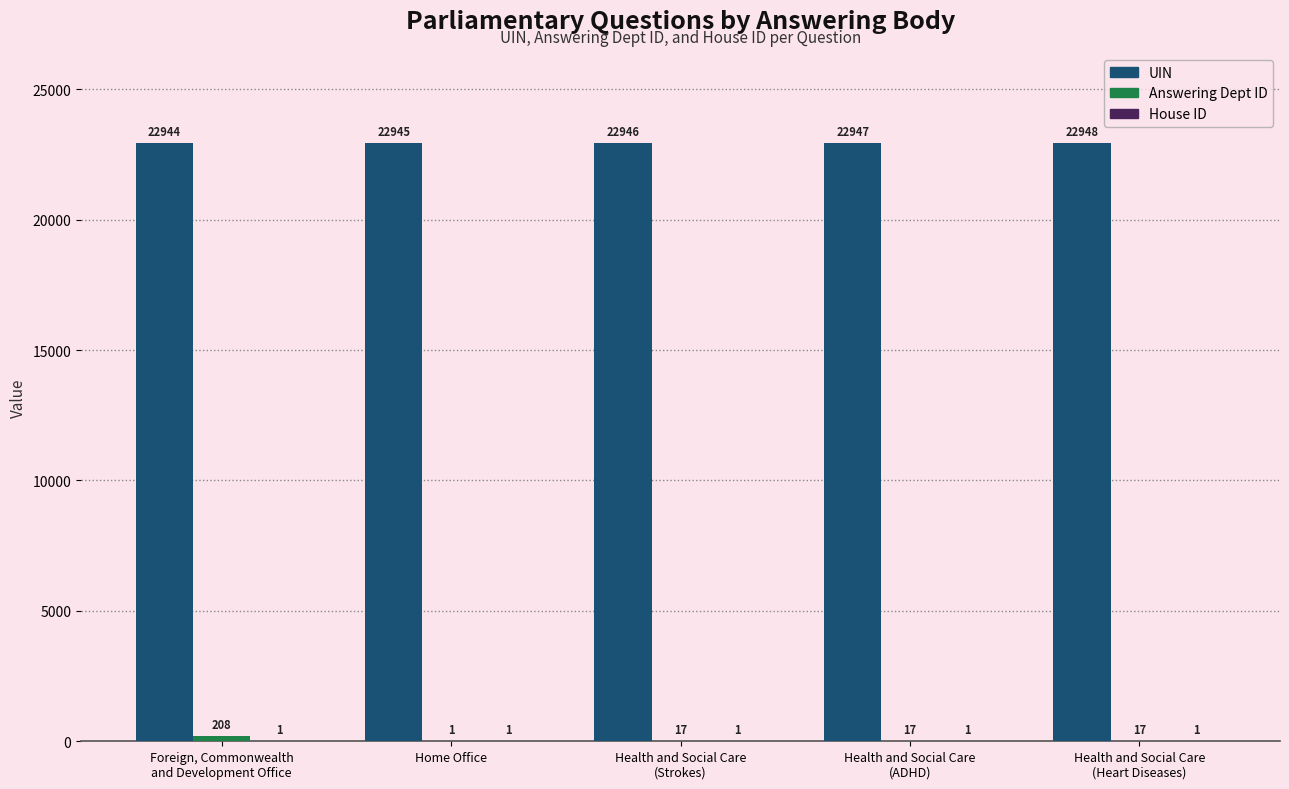

What is the greatest value displayed?

22948